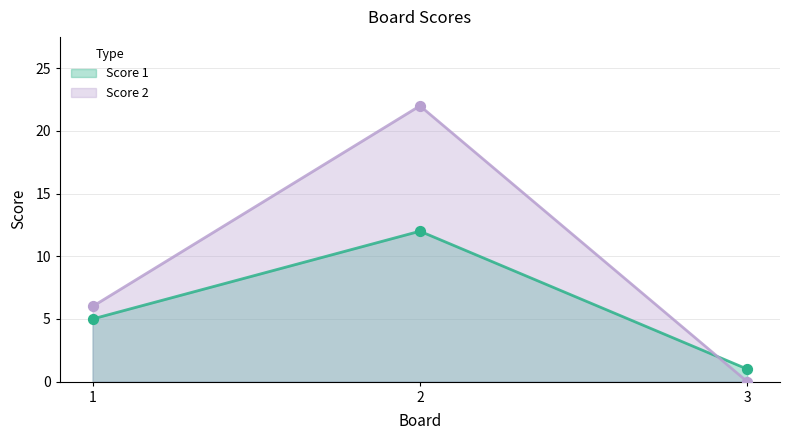

At how many categories does at least one series exceed 15?

1